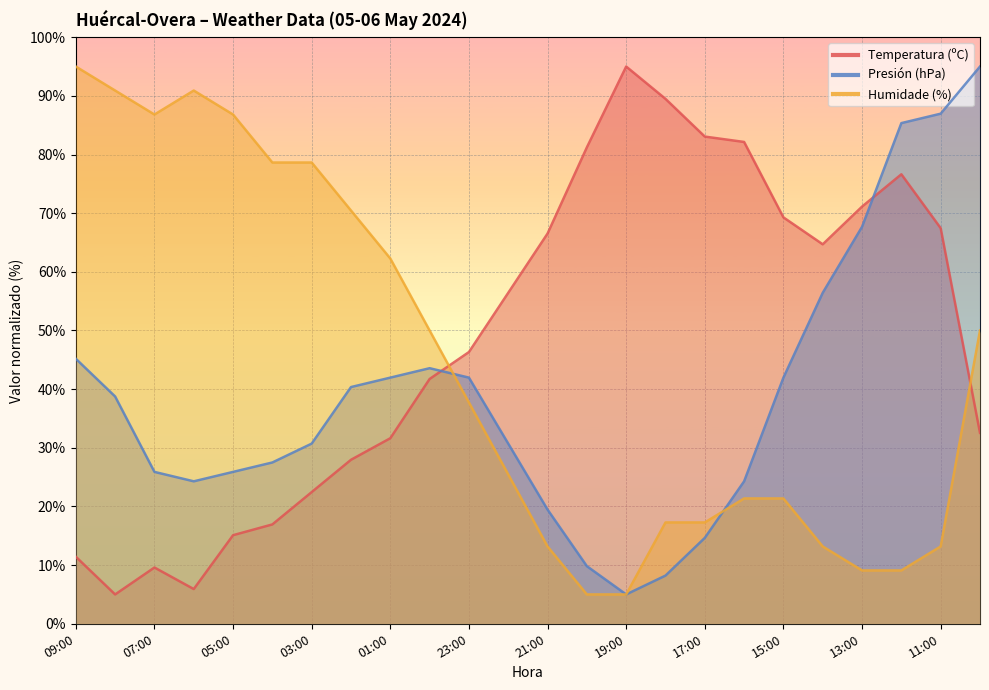

Rank the series at 22:00 from highest to lowest value.

Temperatura (ºC), Presión (hPa), Humidade (%)